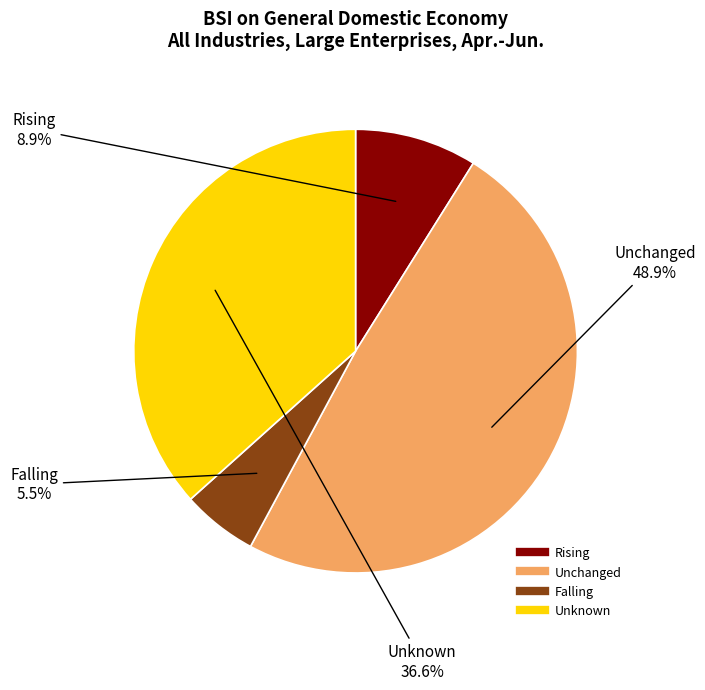

What is the largest slice in the pie chart?

Unchanged